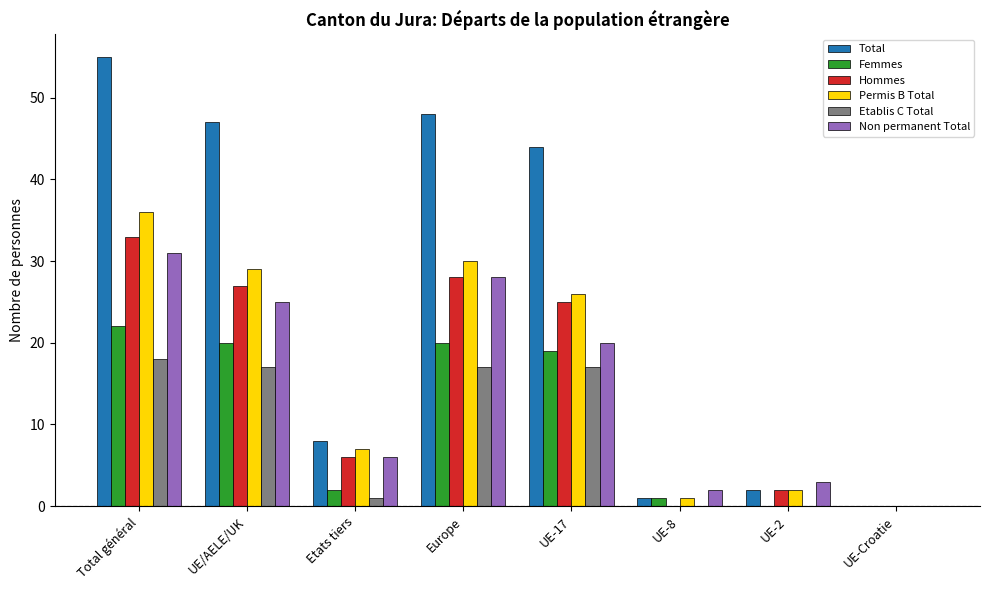

Between Etats tiers and UE-Croatie, which series saw the biggest shift?

Total